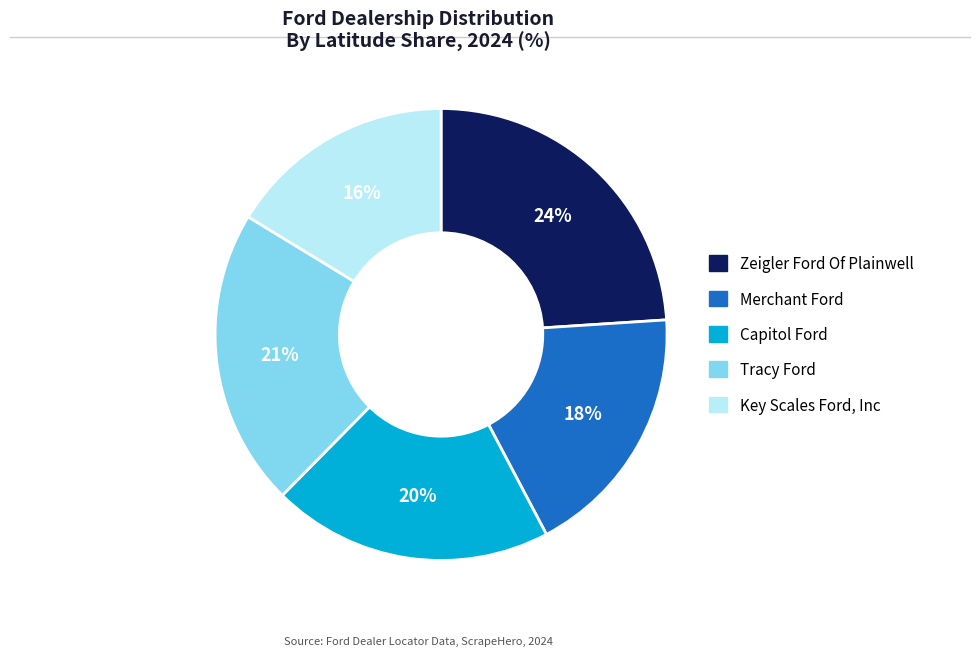

To the nearest percent, what is the combined percentage of Zeigler Ford Of Plainwell and Key Scales Ford, Inc?

40%